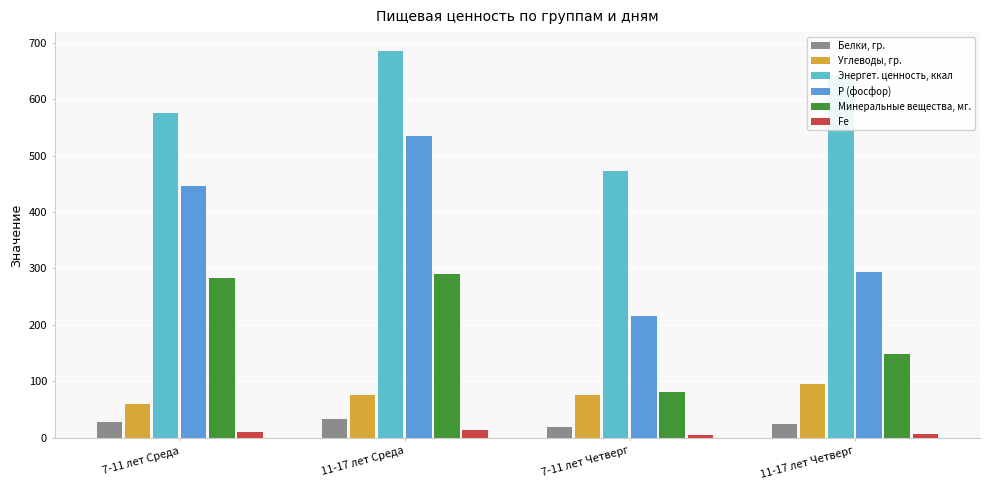

What position from the left is 11-17 лет Четверг?

4